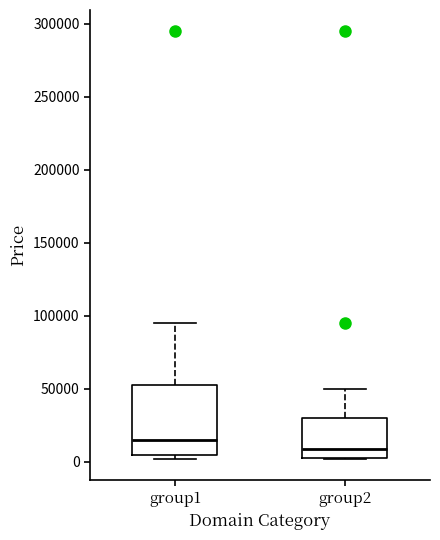

Reading left to right, read every box against the y-axis: the position of its median line, the range the box covers, and the ends of its whiskers. The values are not printed on the chart, so give them approximately, as read against the axis.

group1: median 15000, box 5000 to 50000, whiskers 0 to 95000
group2: median 10000, box 5000 to 30000, whiskers 0 to 50000